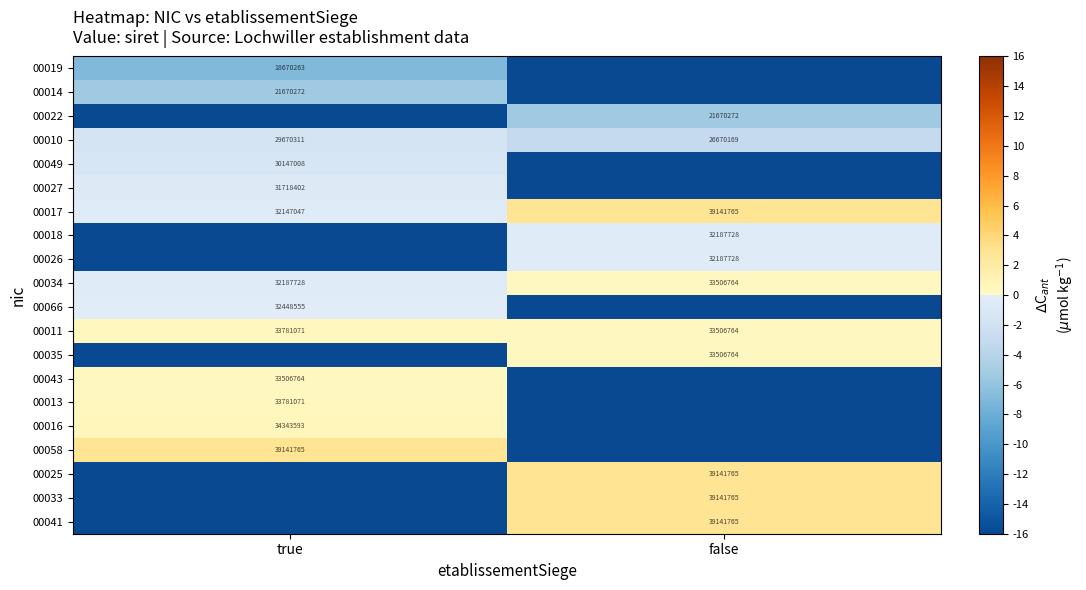

At which category does the chart reach its peak across all series?

true